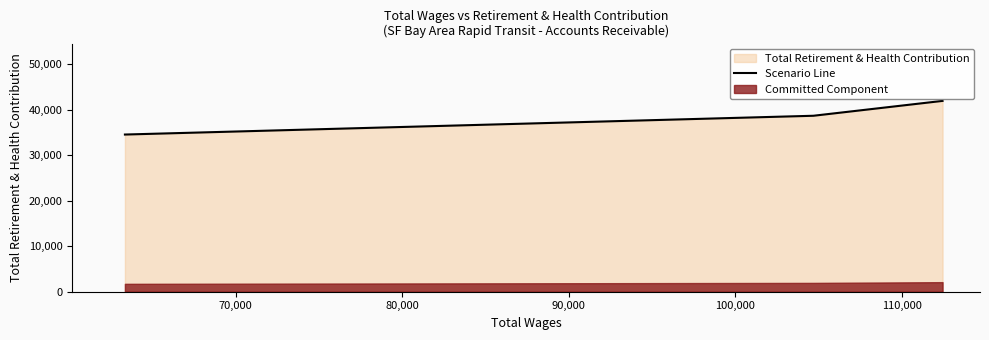

What is the highest value of the Scenario Line series?

41952